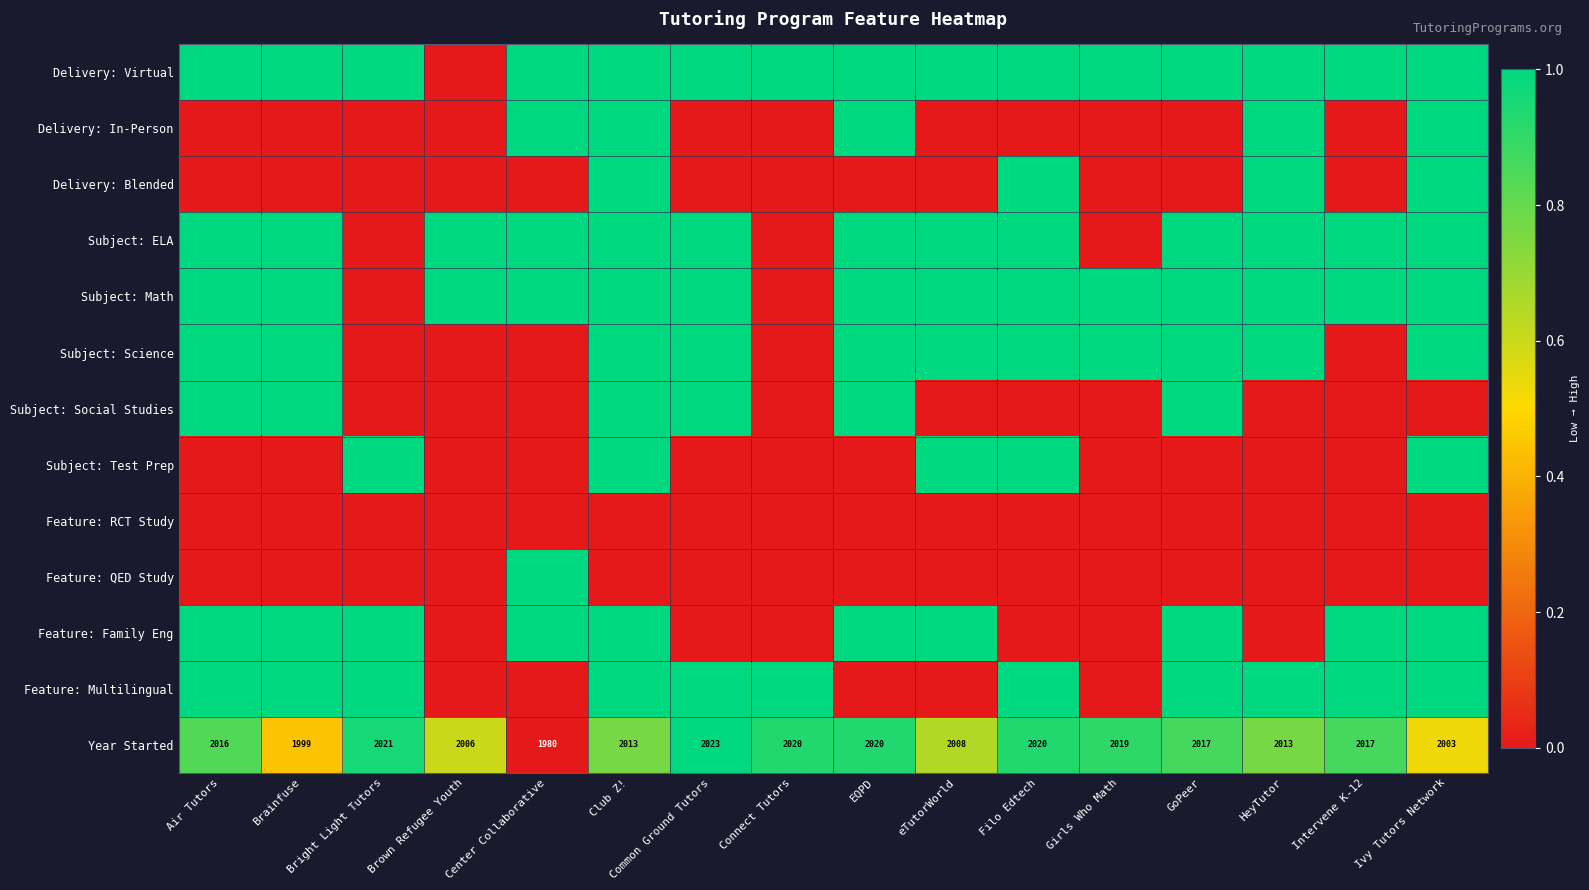

At which category does the chart reach its minimum across all series?

Brown Refugee Youth